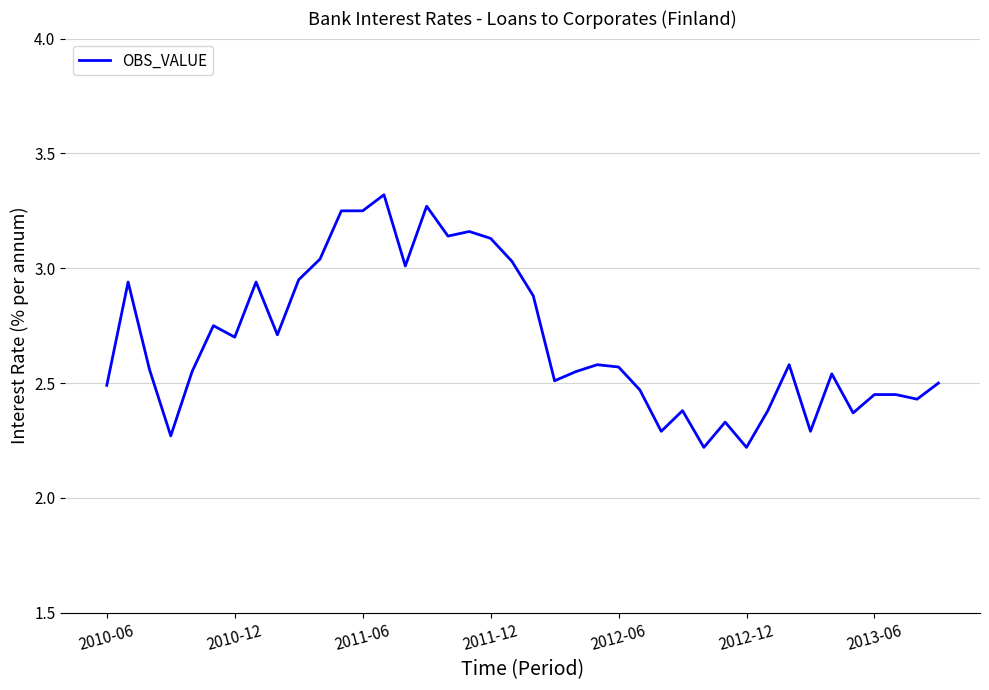

What is the difference between the maximum and minimum values?

1.1